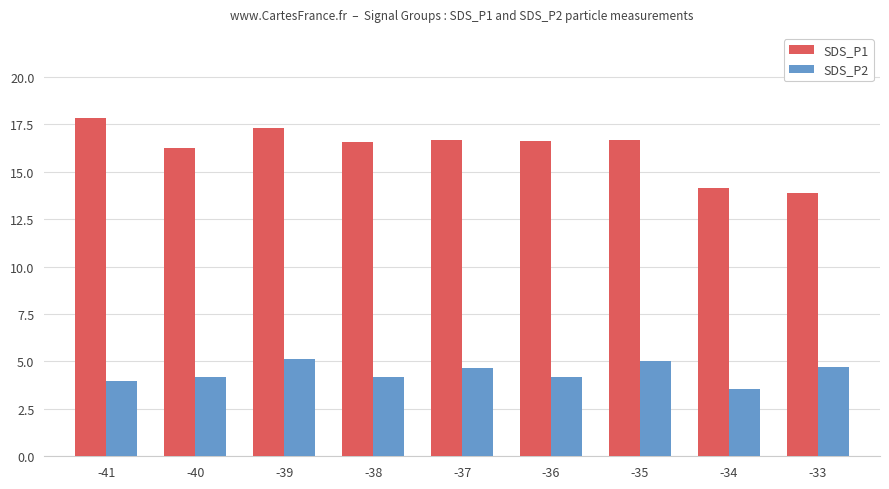

What is the difference between the highest and lowest values at -33?

9.2